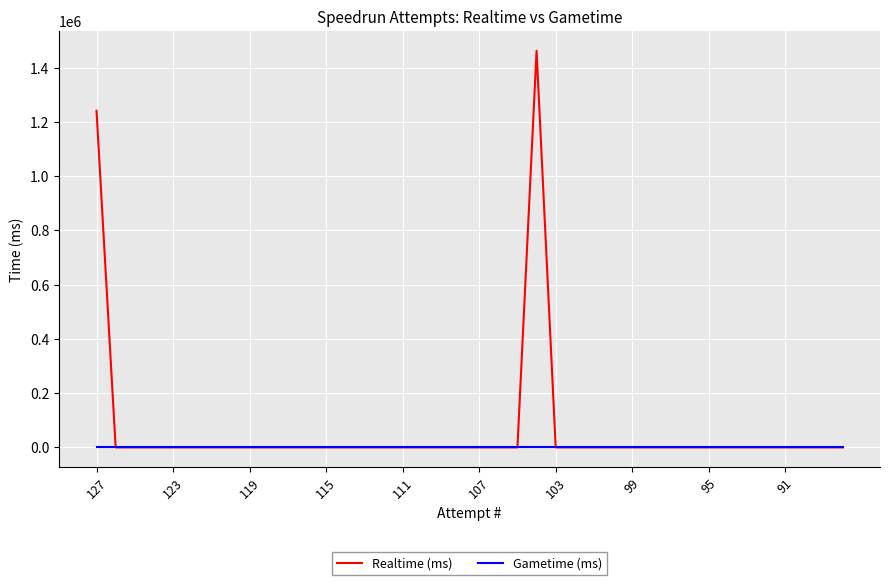

Reading left to right, extract all data points from this chart.

Realtime (ms): 1241498	0	0	0	0	0	0	0	0	0	0	0	0	0	0	0	0	0	0	0	0	0	0	1462776	0	0	0	0	0	0	0	0	0	0	0	0	0	0	0	0
Gametime (ms): 0	0	0	0	0	0	0	0	0	0	0	0	0	0	0	0	0	0	0	0	0	0	0	0	0	0	0	0	0	0	0	0	0	0	0	0	0	0	0	0